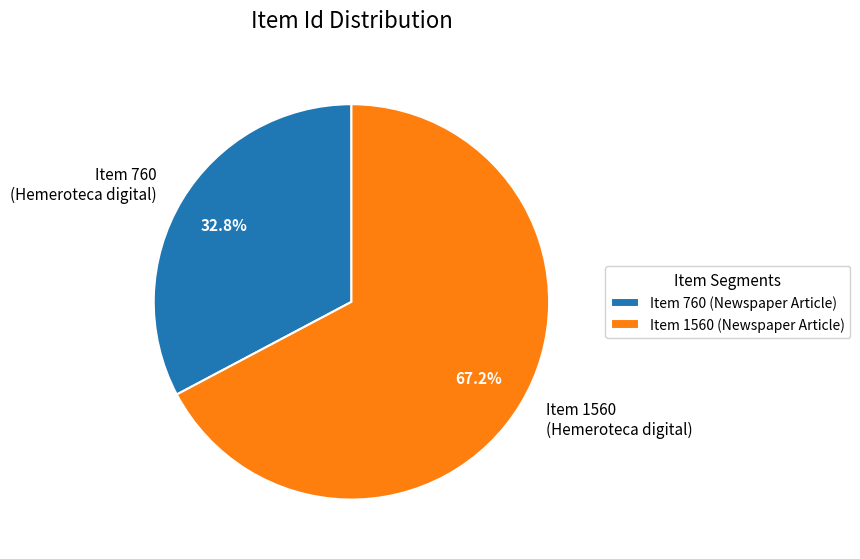

Does Item 1560 account for over 50% of the chart?

Yes